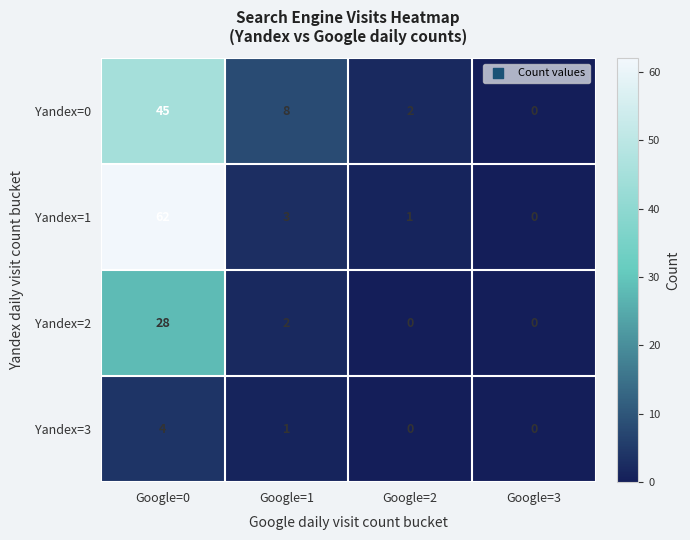

Reading left to right, extract all data points from this chart.

Yandex=0: 45	8	2	0
Yandex=1: 62	3	1	0
Yandex=2: 28	2	0	0
Yandex=3: 4	1	0	0